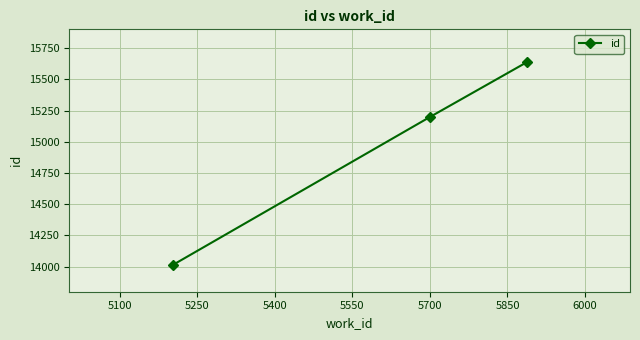

How many data points are less than 15201?

1